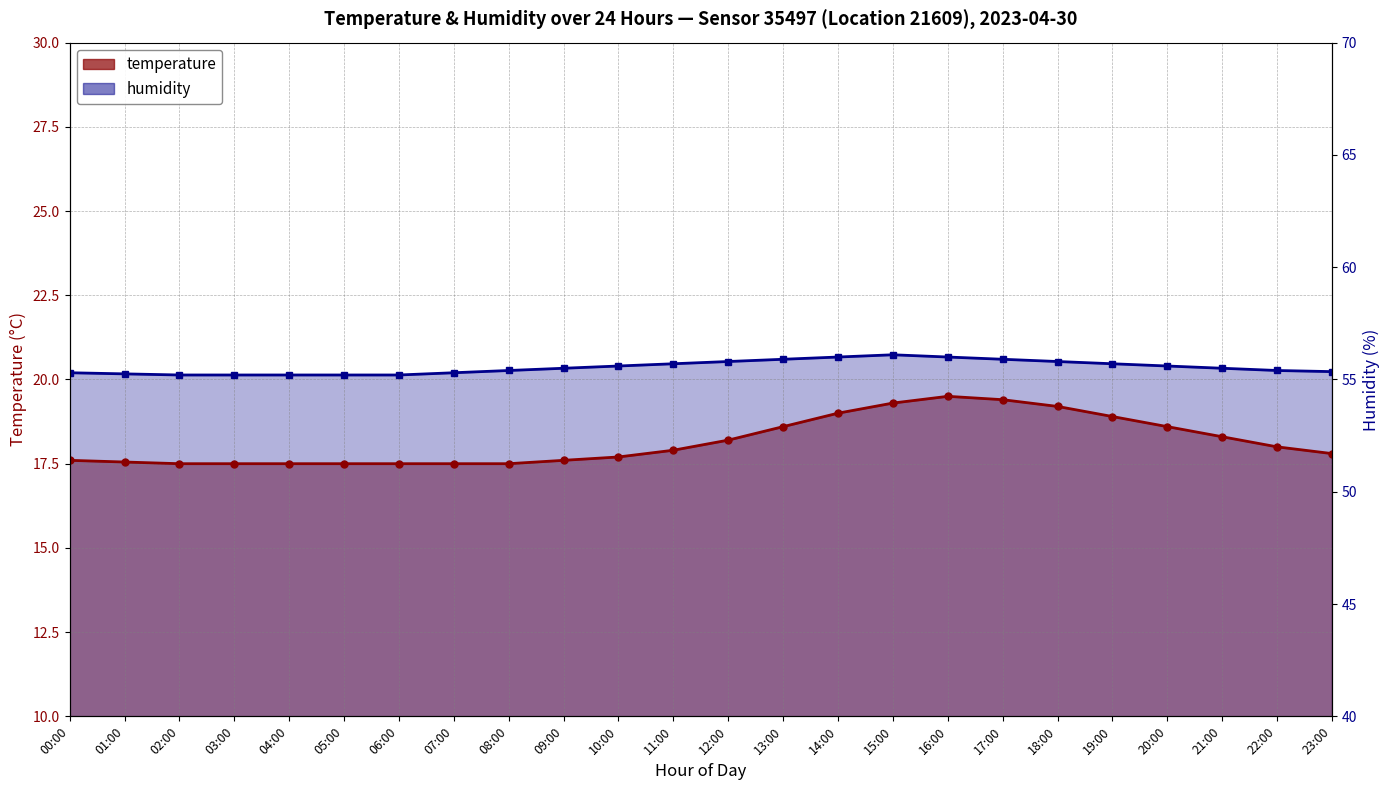

Which category has the highest value in the humidity series?

15:00